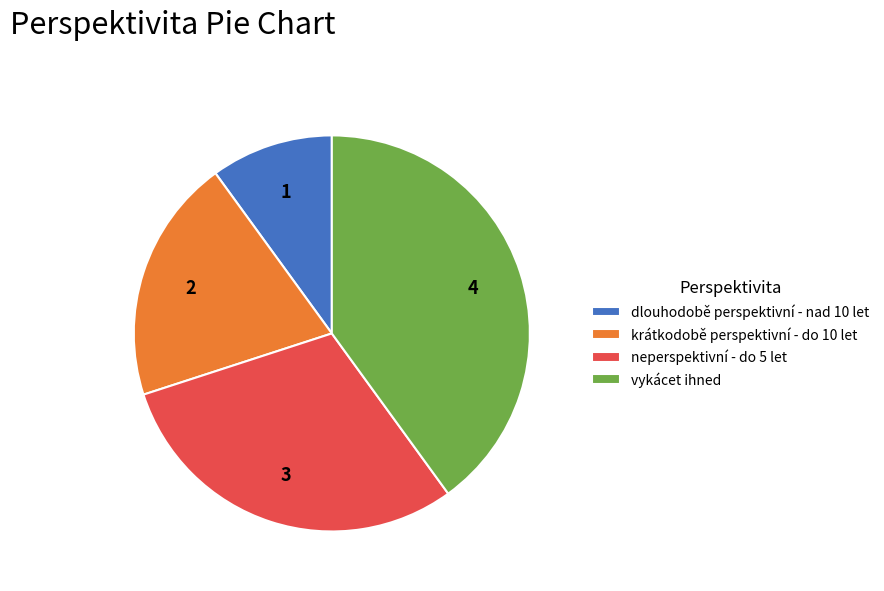

Which category has the biggest portion of the pie?

vykácet ihned